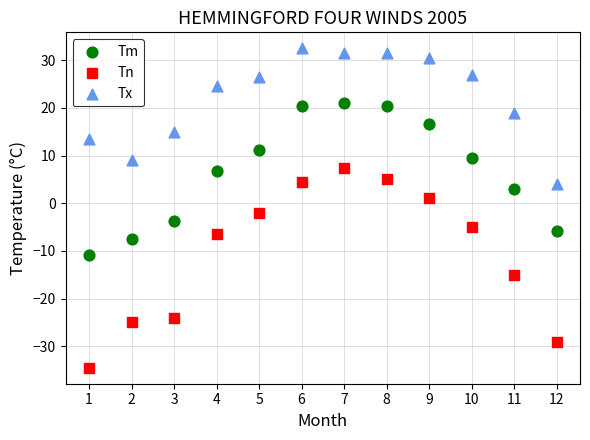

Across all data points, what is the range of X values (max minus min)?

11.0